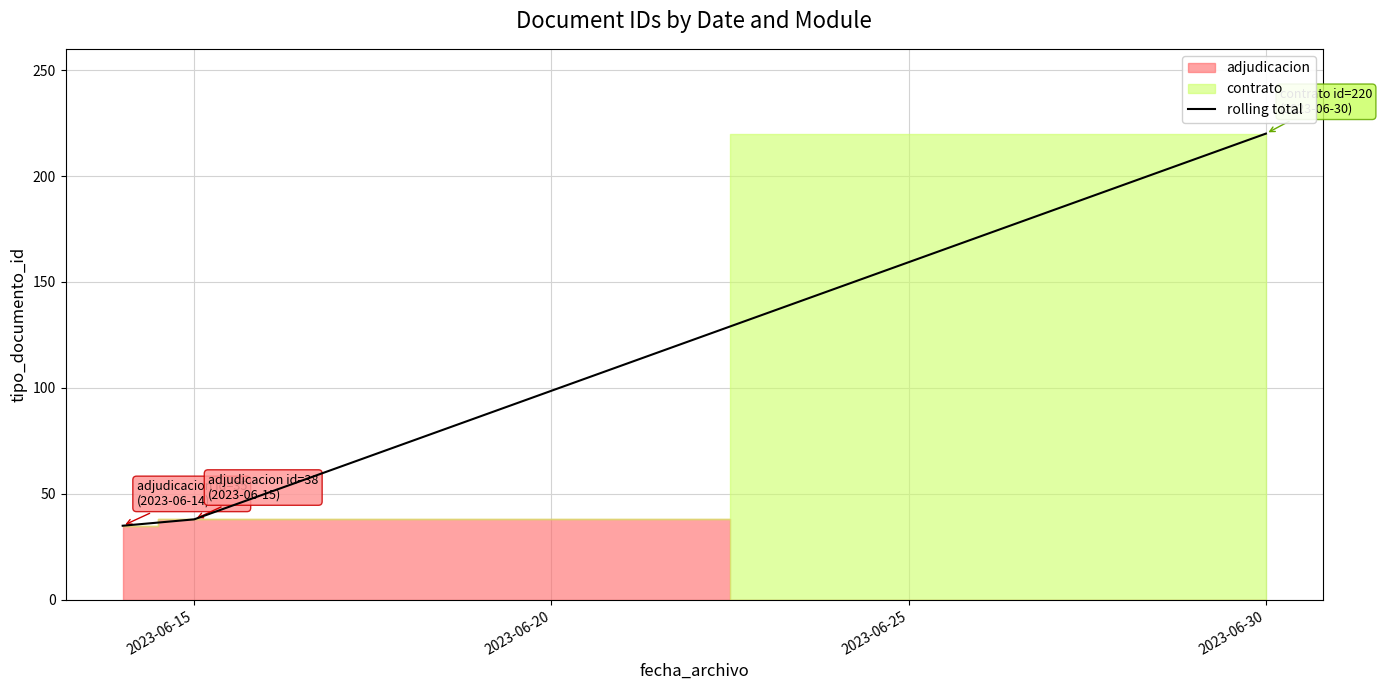

The rolling total series shows 220 at 2023-06-30. True or false?

True